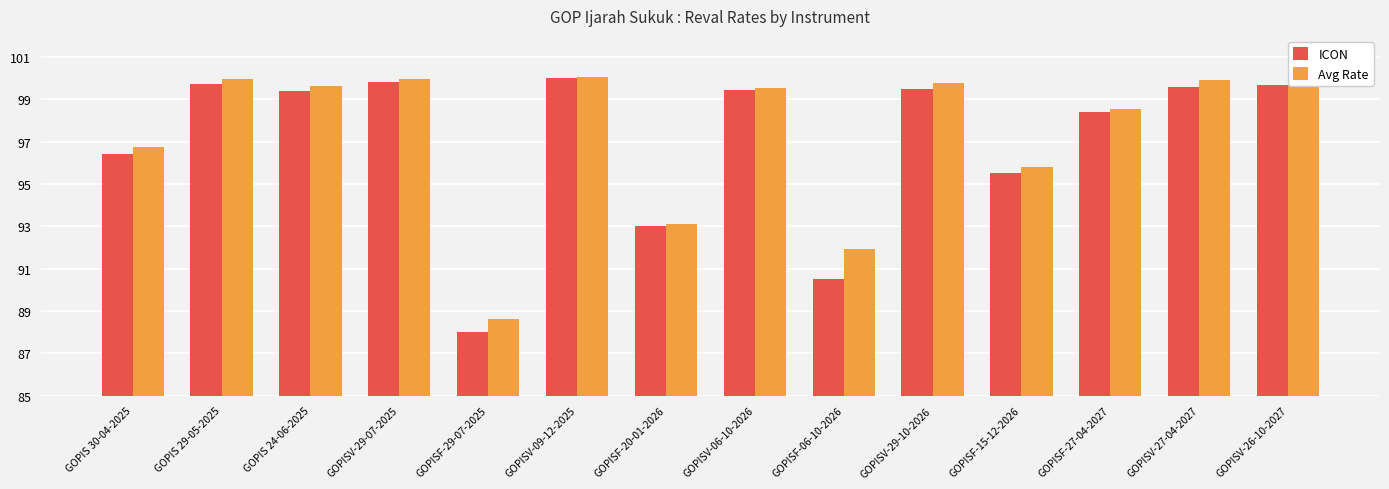

Does the chart contain any negative values?

No